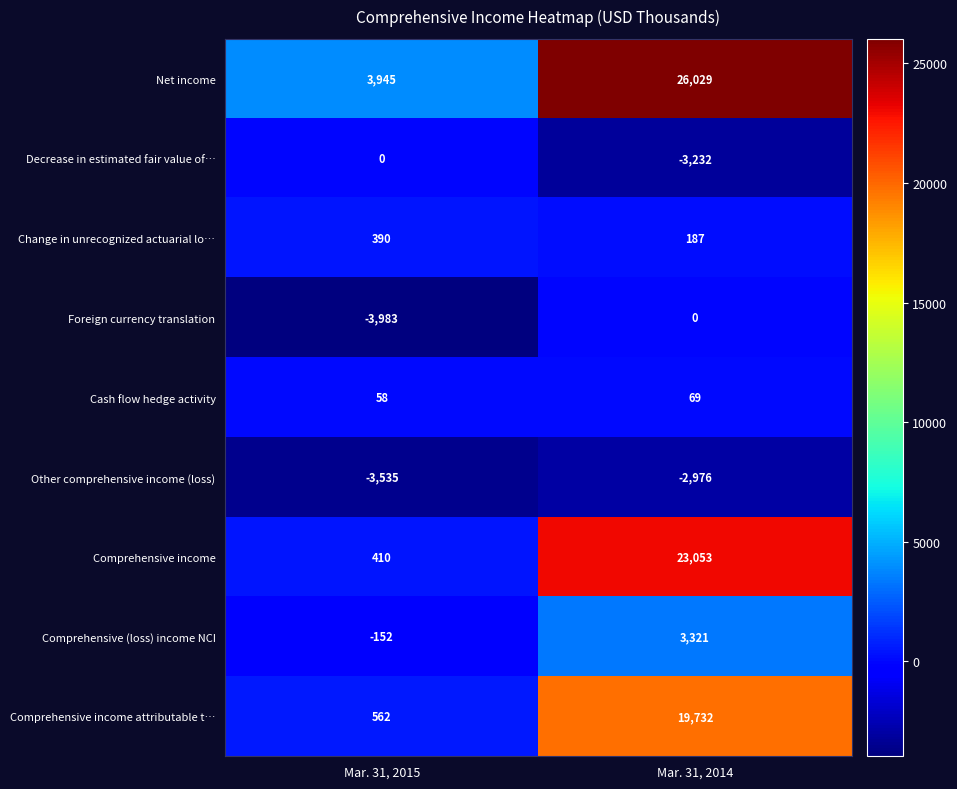

What is the maximum value shown in the chart?

26029